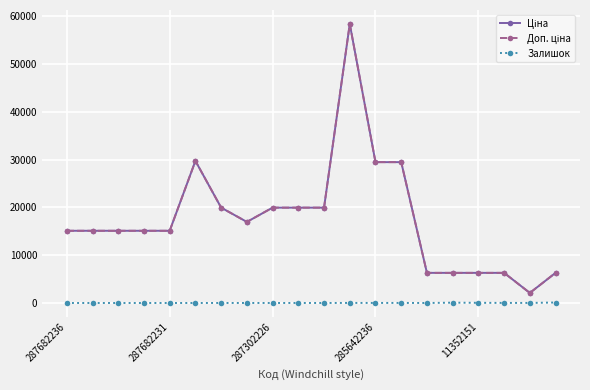

True or false: Залишок and Доп. ціна cross at least once.

False